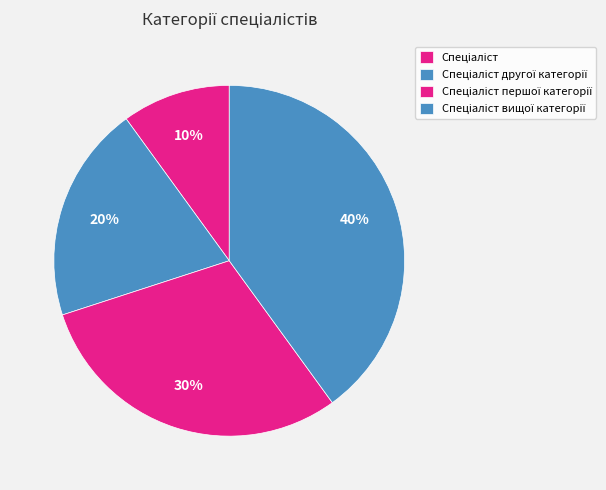

Between Спеціаліст and Спеціаліст вищої категорії, which is larger?

Спеціаліст вищої категорії